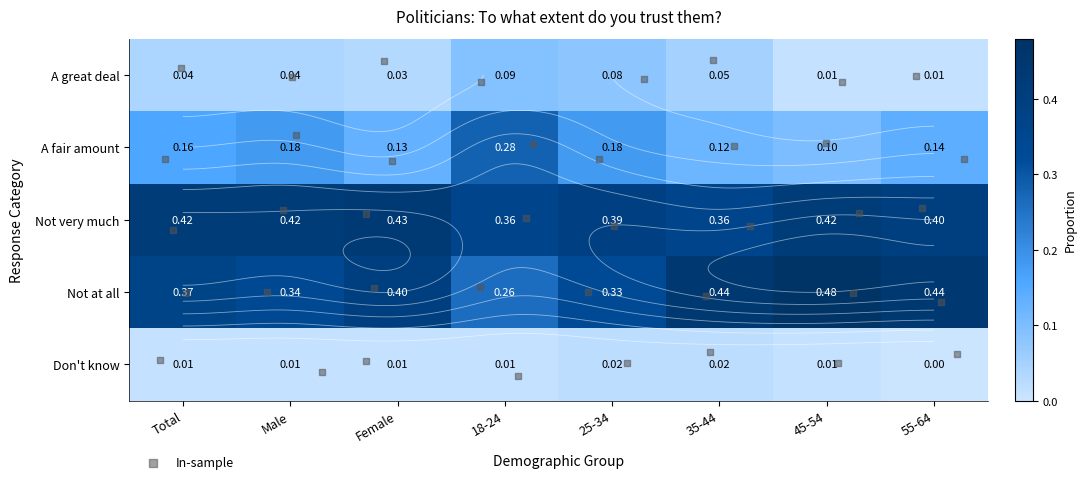

How many series are shown in this chart?

5